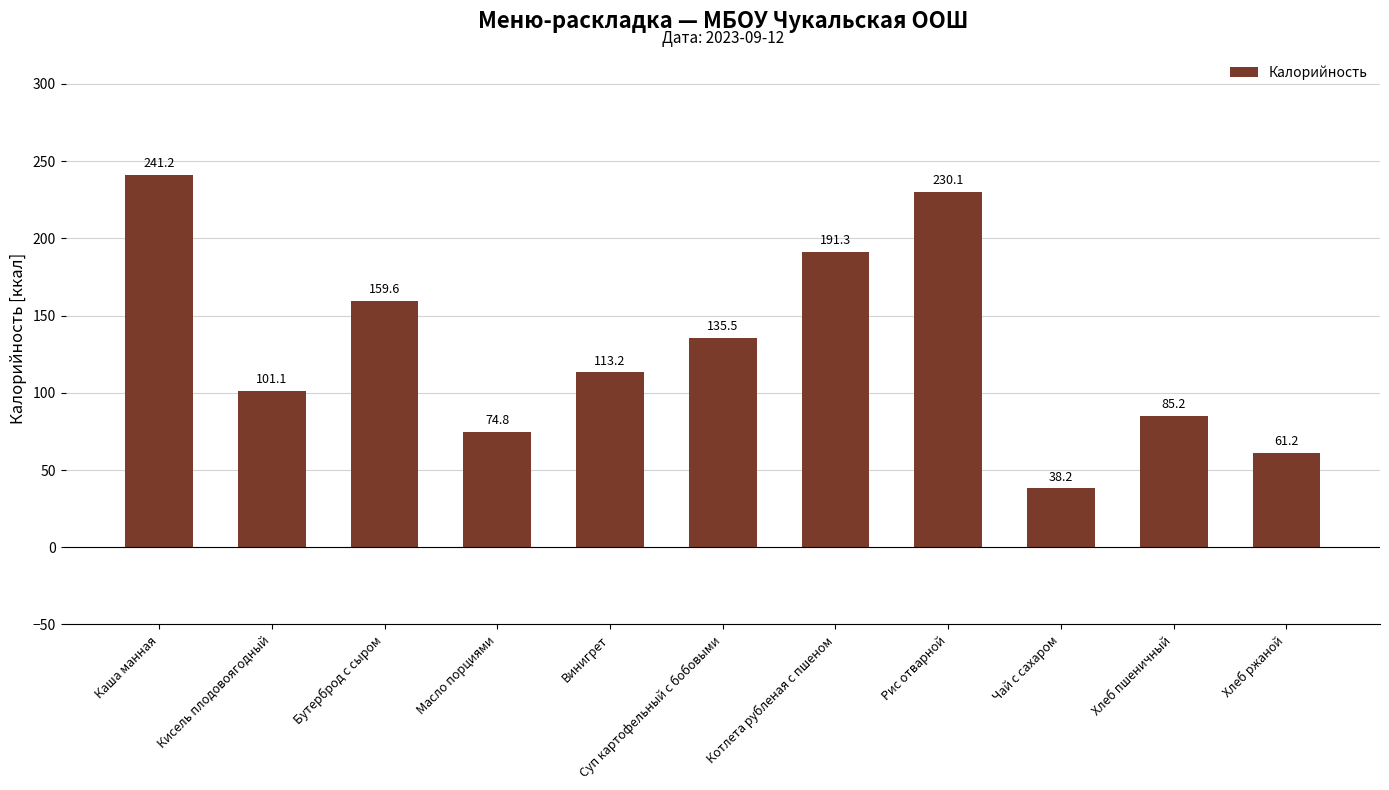

Between Масло порциями and Бутерброд с сыром, which is larger?

Бутерброд с сыром